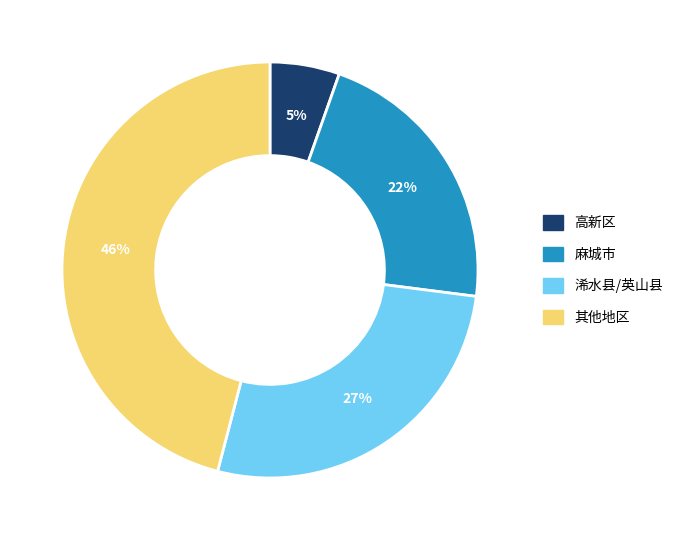

Is there a majority slice in this chart?

No